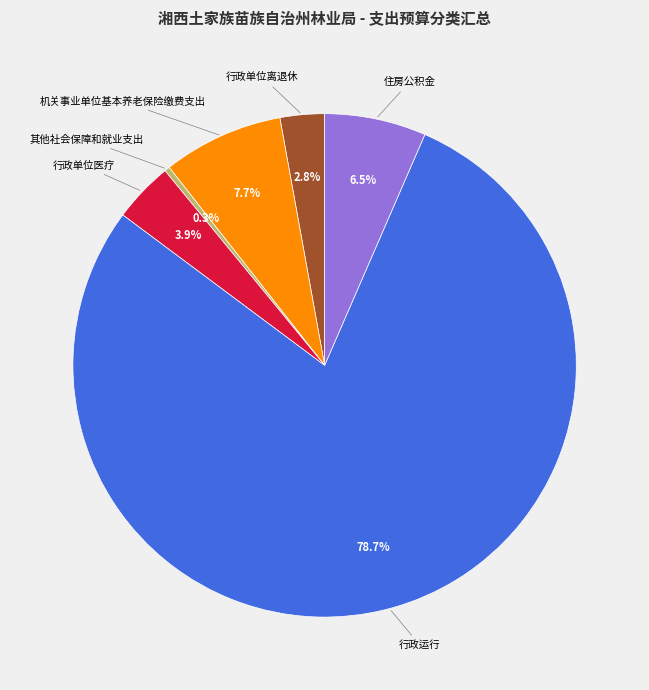

Is there any slice that represents more than half of the pie?

Yes